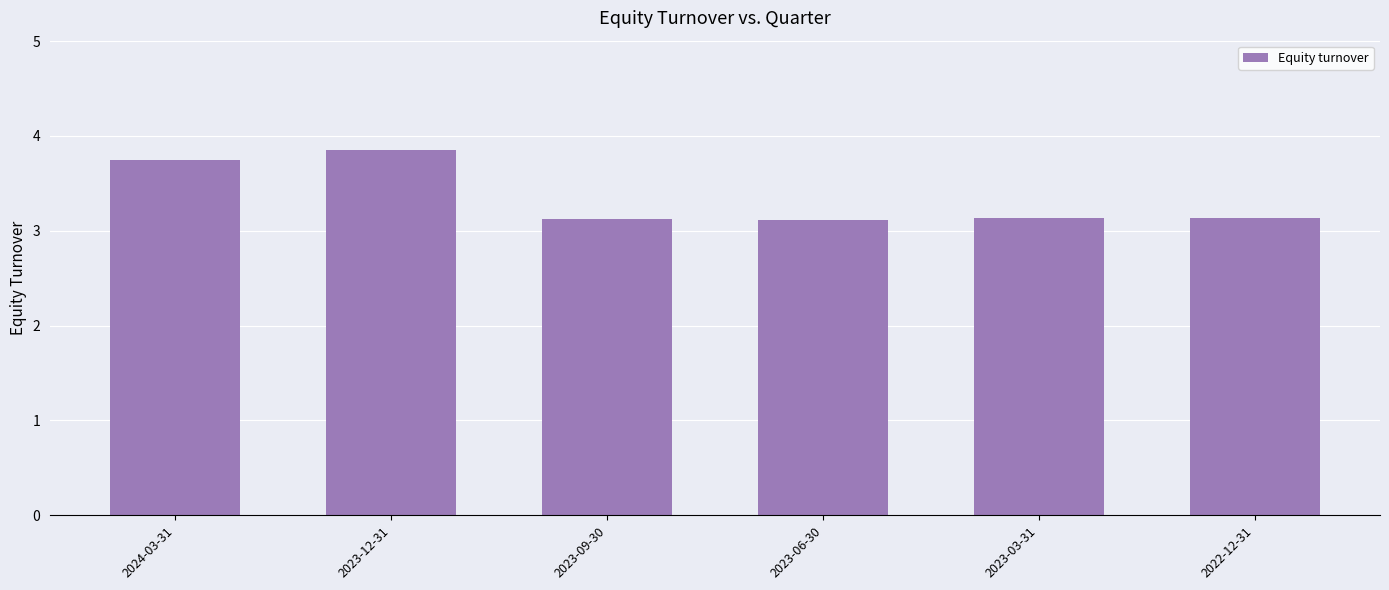

What is the difference between the maximum and minimum values?

0.7